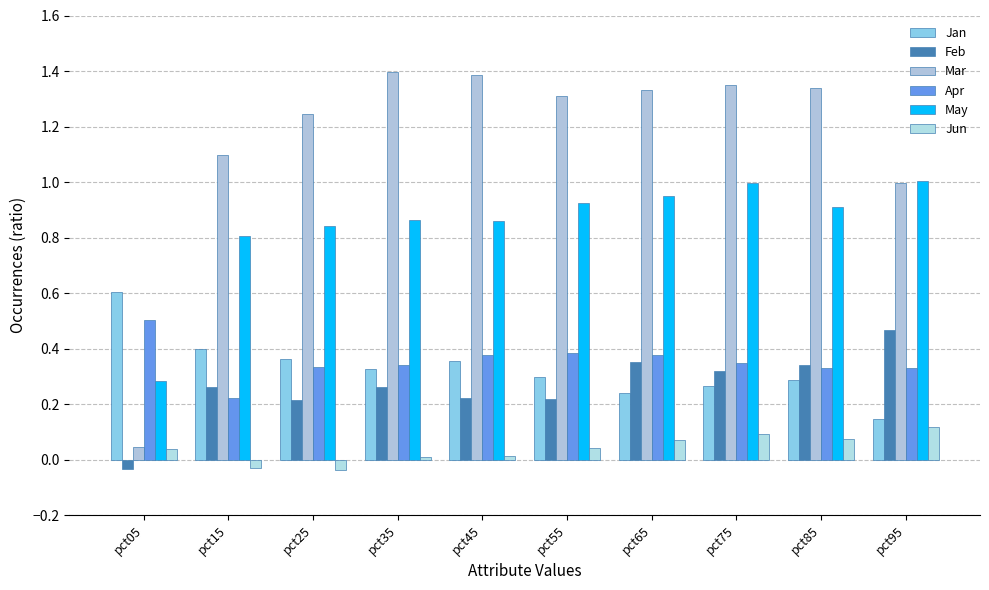

List the labels in order of Mar value, smallest first.

pct05, pct95, pct15, pct25, pct55, pct65, pct85, pct75, pct45, pct35